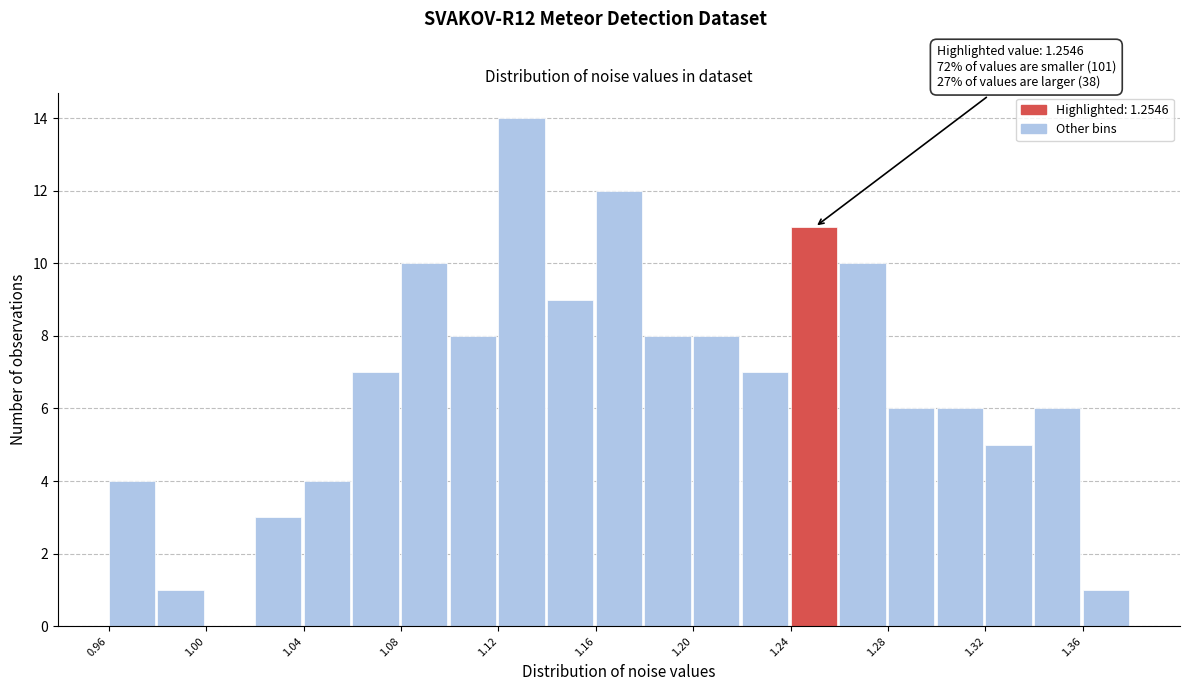

Over which range of the x-axis is the bar tallest?

1.12 to 1.14